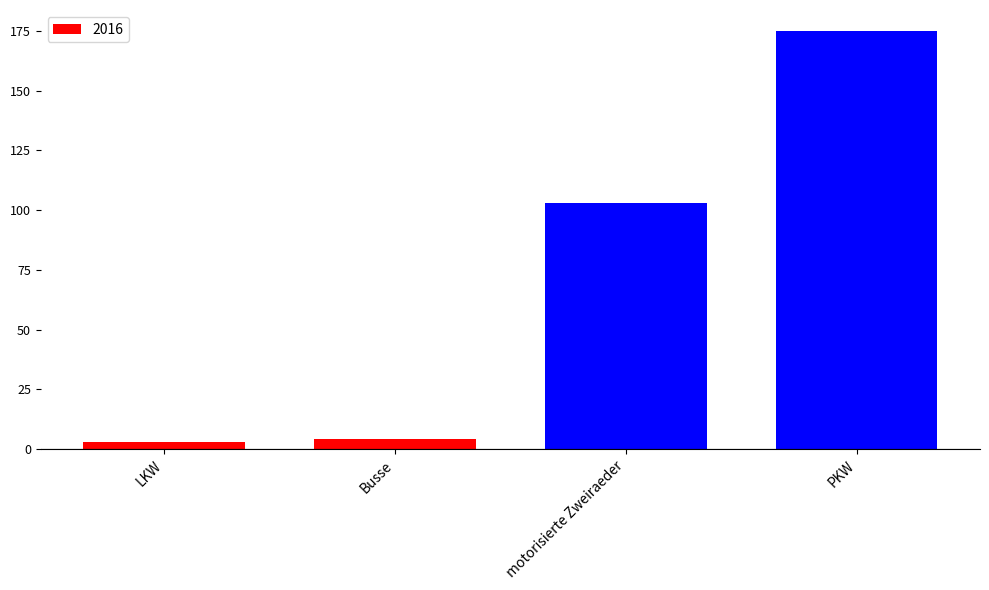

True or false: the data shows 4 at Busse.

True